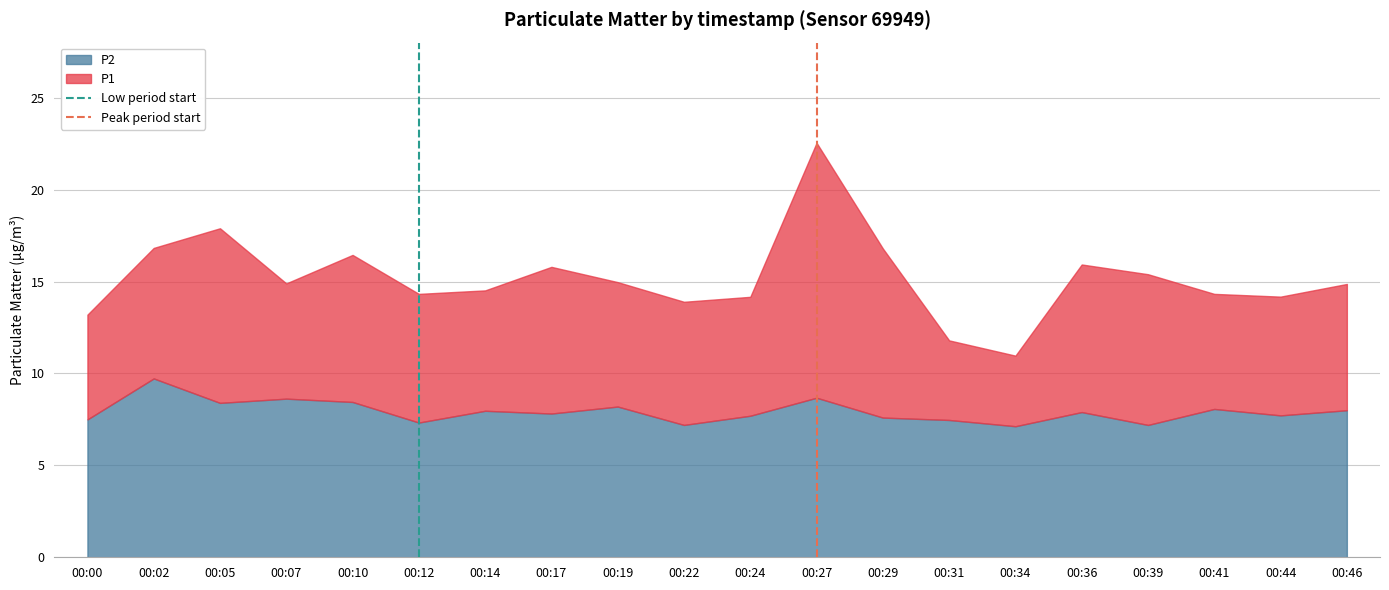

What value does the P2 series have at 00:12?

7.3